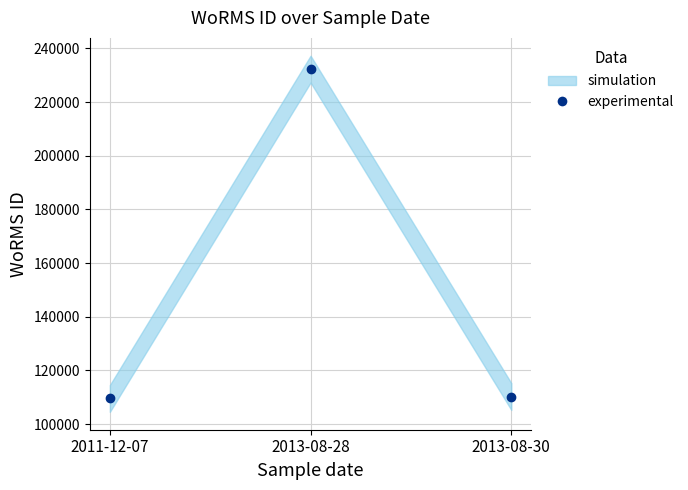

What is the maximum value shown in the chart?

232304